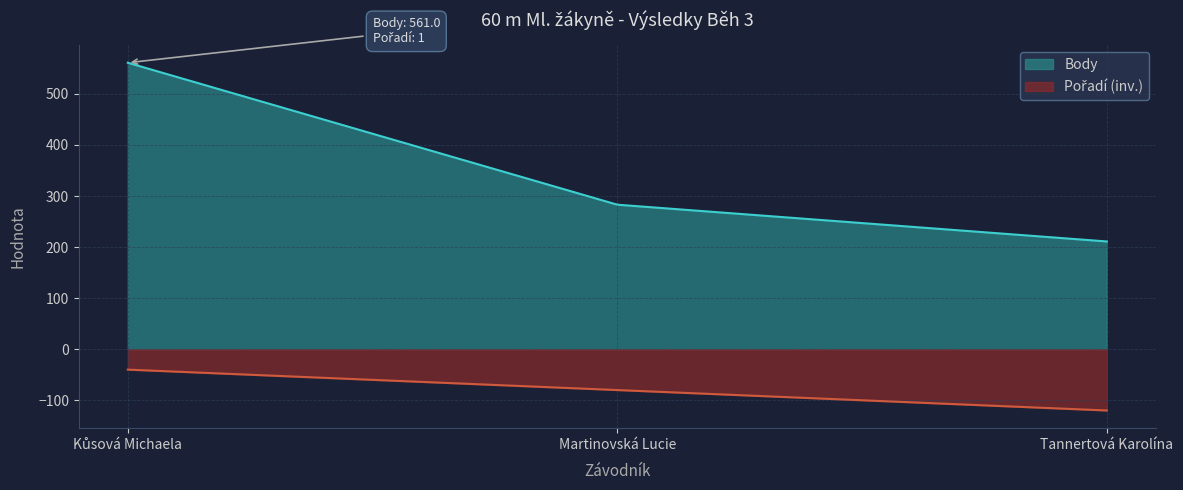

At which category is the sum across all series the highest?

Kůsová Michaela